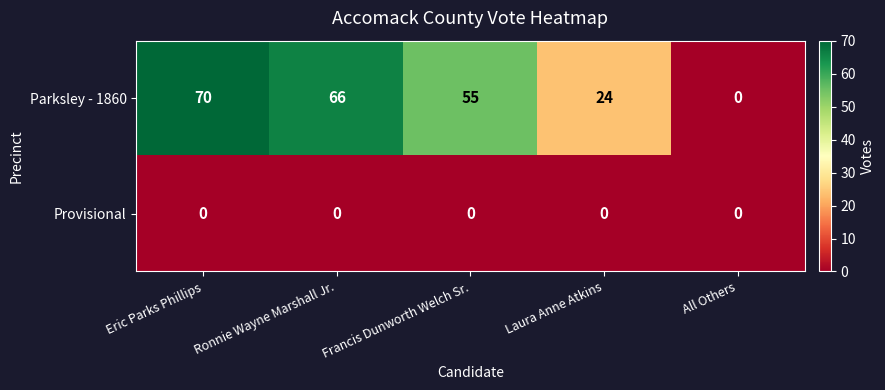

Reading left to right, list all the values displayed in this chart.

Parksley - 1860: 70	66	55	24	0
Provisional: 0	0	0	0	0